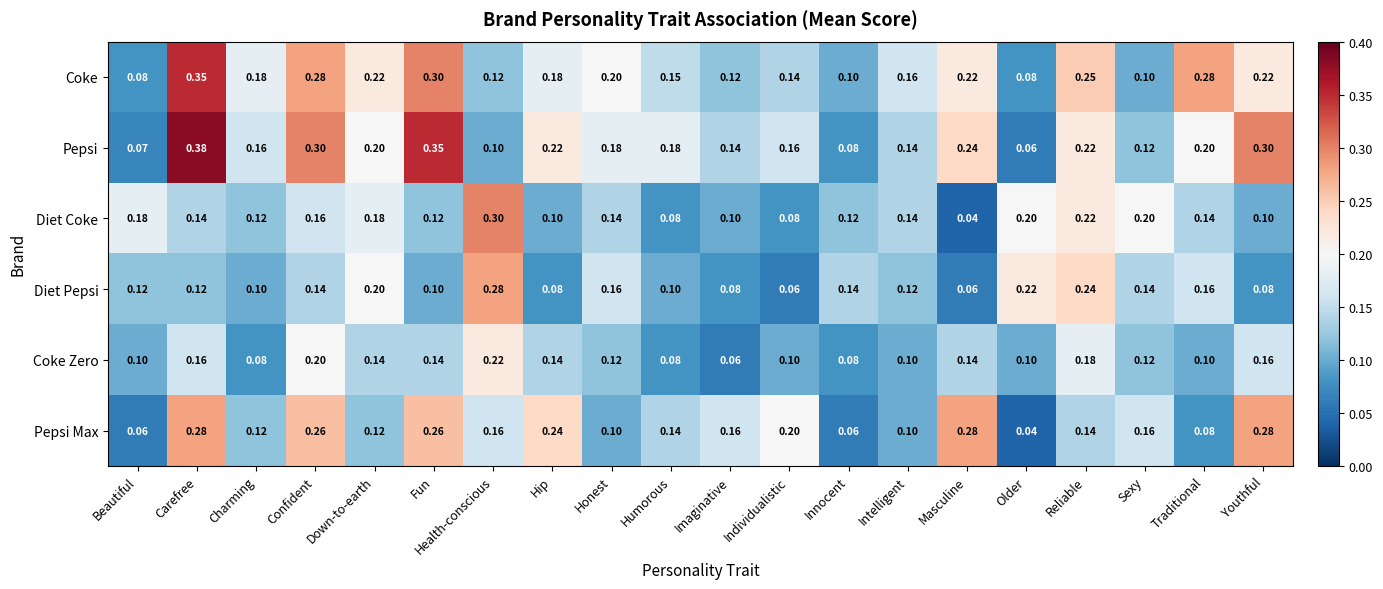

At Masculine, list the series in order from smallest to largest.

Diet Coke, Diet Pepsi, Coke Zero, Coke, Pepsi, Pepsi Max